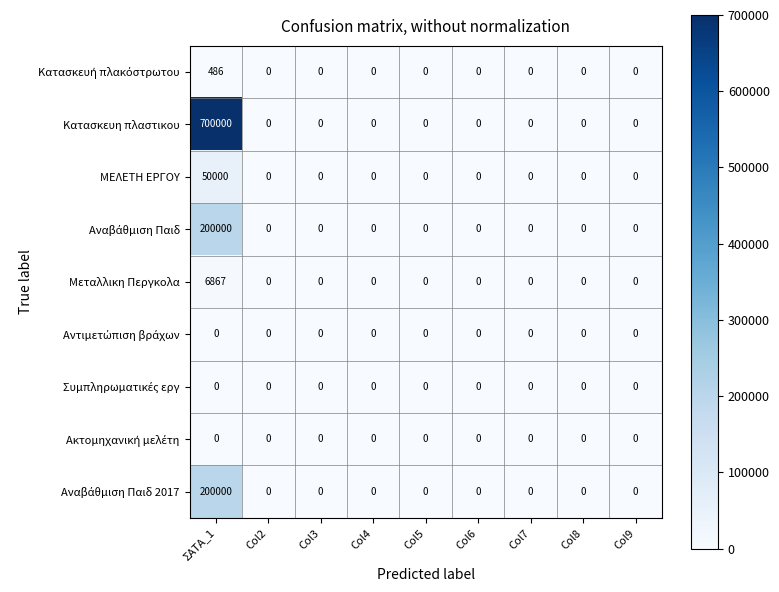

Between ΣΑΤΑ_1 and Col9, which series saw the biggest shift?

Κατασκευη πλαστικου